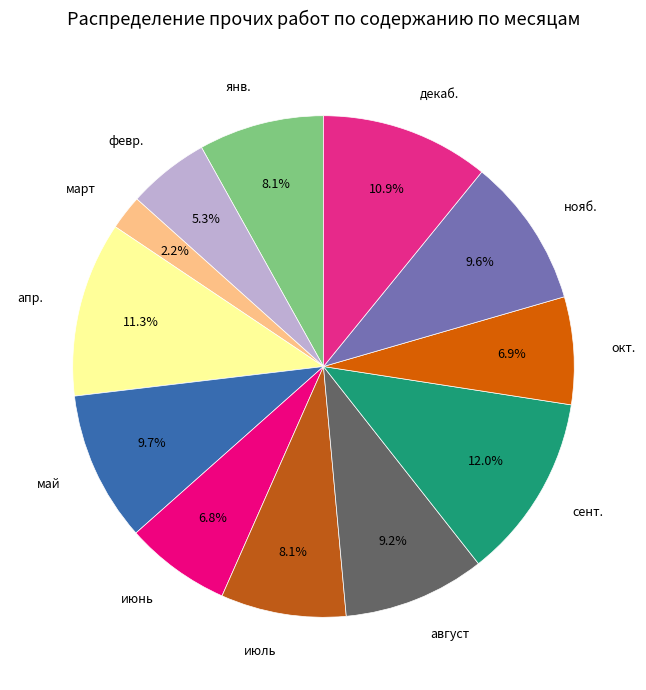

Does апр. represent more than half of the total?

No